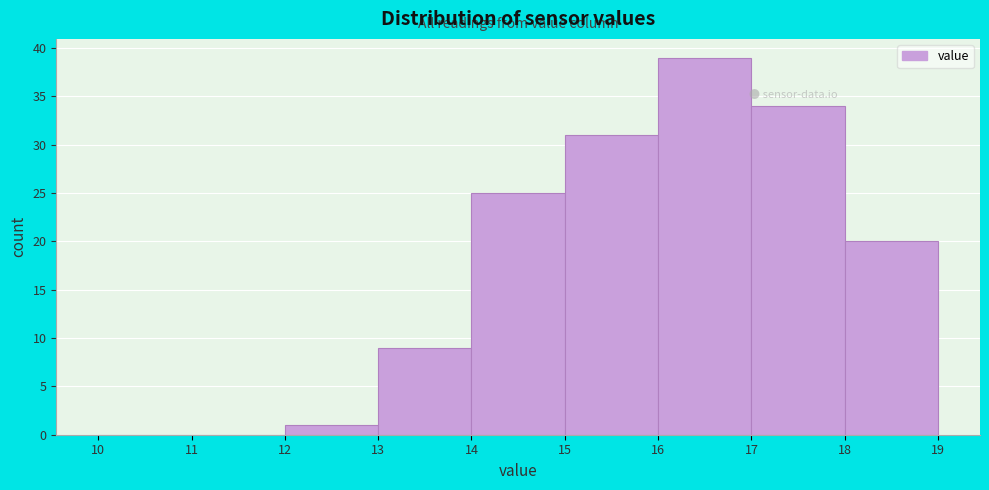

Which range on the x-axis has the tallest bar?

16 to 17